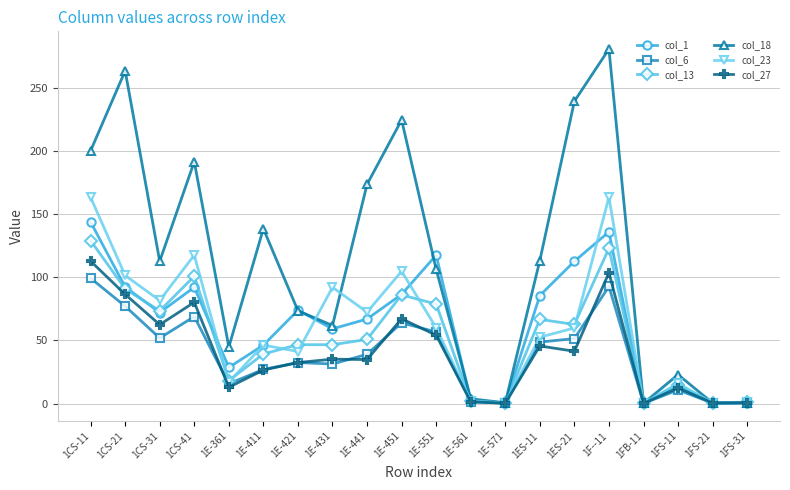

At which category is the sum across all series the highest?

1F--11